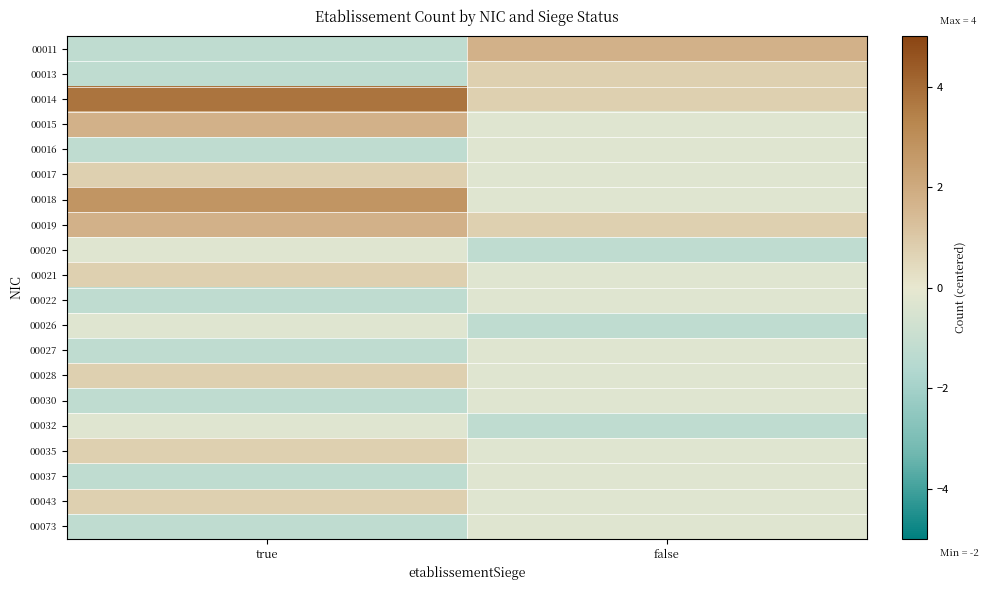

Reading left to right, what are all the values shown in this chart?

00011: true=-1.2	false=1.8
00013: true=-1.2	false=0.8
00014: true=3.8	false=0.8
00015: true=1.8	false=-0.2
00016: true=-1.2	false=-0.2
00017: true=0.8	false=-0.2
00018: true=2.8	false=-0.2
00019: true=1.8	false=0.8
00020: true=-0.2	false=-1.2
00021: true=0.8	false=-0.2
00022: true=-1.2	false=-0.2
00026: true=-0.2	false=-1.2
00027: true=-1.2	false=-0.2
00028: true=0.8	false=-0.2
00030: true=-1.2	false=-0.2
00032: true=-0.2	false=-1.2
00035: true=0.8	false=-0.2
00037: true=-1.2	false=-0.2
00043: true=0.8	false=-0.2
00073: true=-1.2	false=-0.2